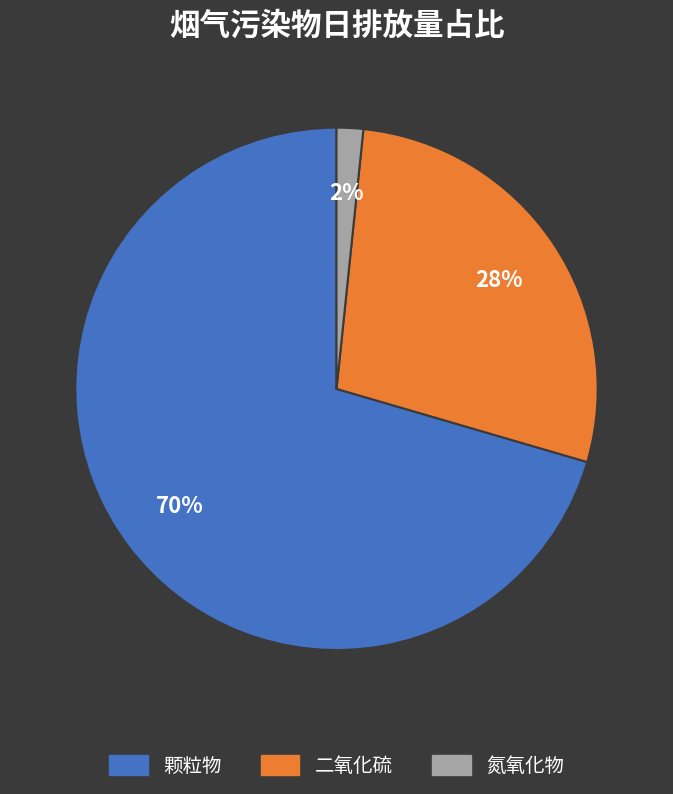

Does 氮氧化物 account for over 50% of the chart?

No